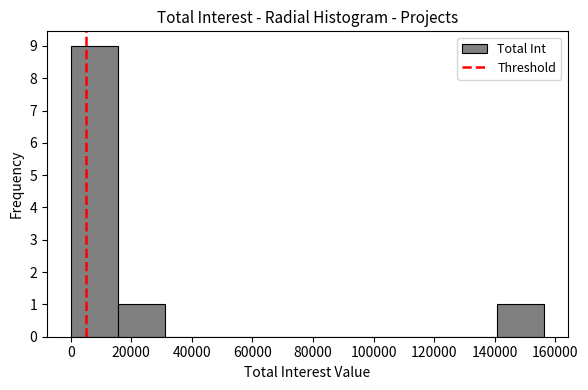

Reading left to right, list every bar in this chart as the range it spans on the x-axis followed by its height. Neither the bar edges nor the heights are printed on the chart, so give them approximately, as read against the axes.

0 to 16000: 9
16000 to 32000: 1
32000 to 46000: 0
46000 to 62000: 0
62000 to 78000: 0
78000 to 94000: 0
94000 to 110000: 0
110000 to 124000: 0
124000 to 140000: 0
140000 to 156000: 1